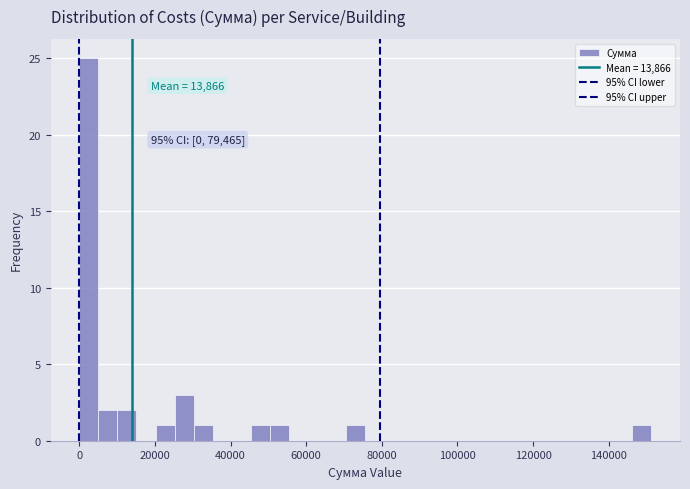

Around what value on the x-axis is the tallest bar? Give the approximate position of its centre, as read against the axis.

2000